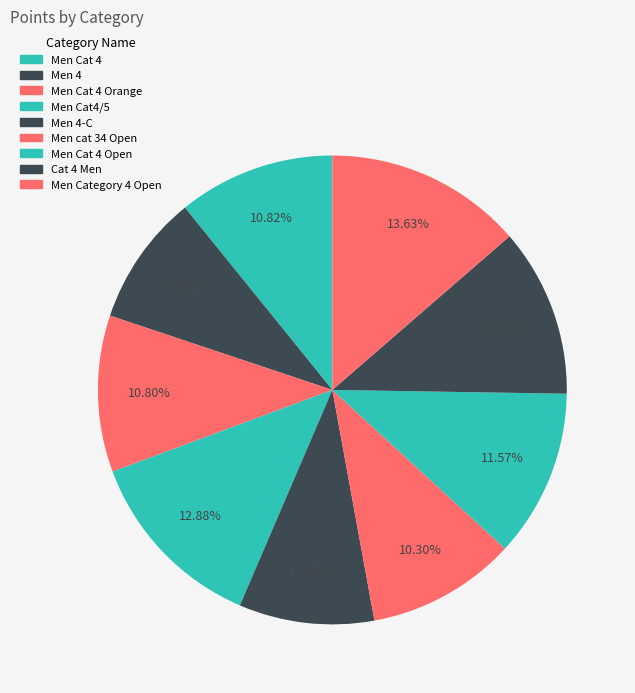

Approximately how many times larger is the value at Men 4-C compared to Men cat 34 Open?

0.9